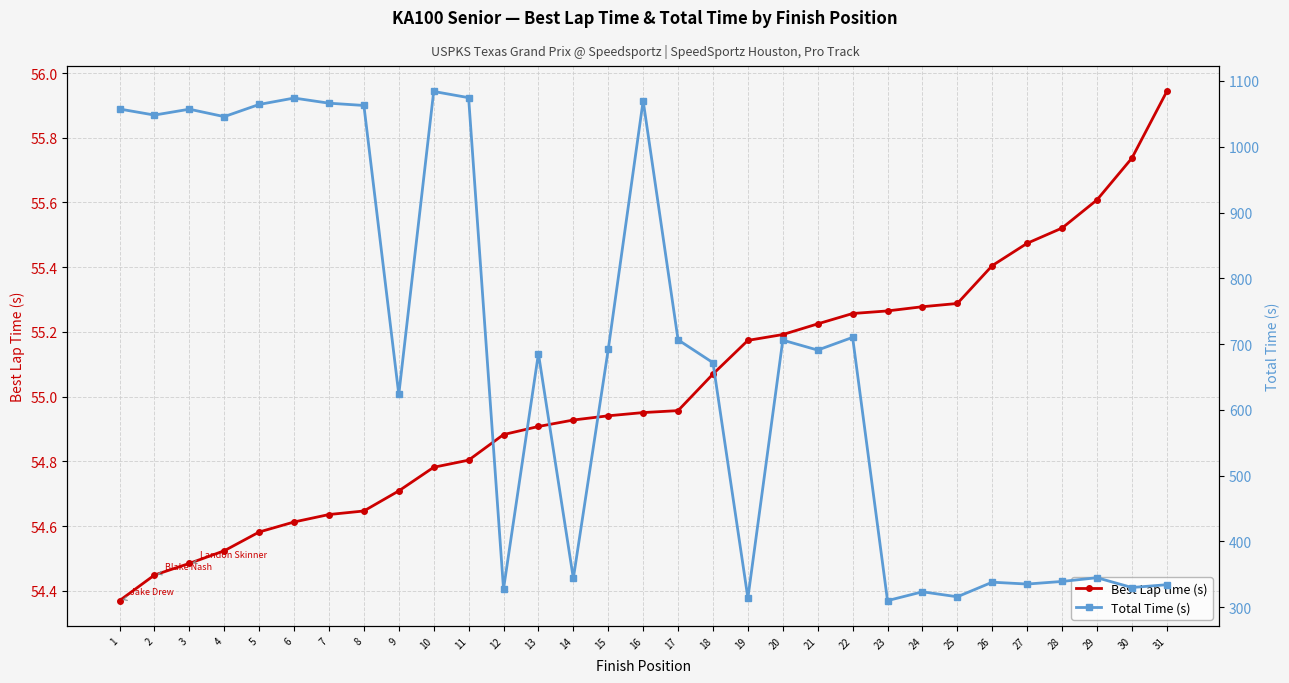

What is the smallest value displayed?

54.4